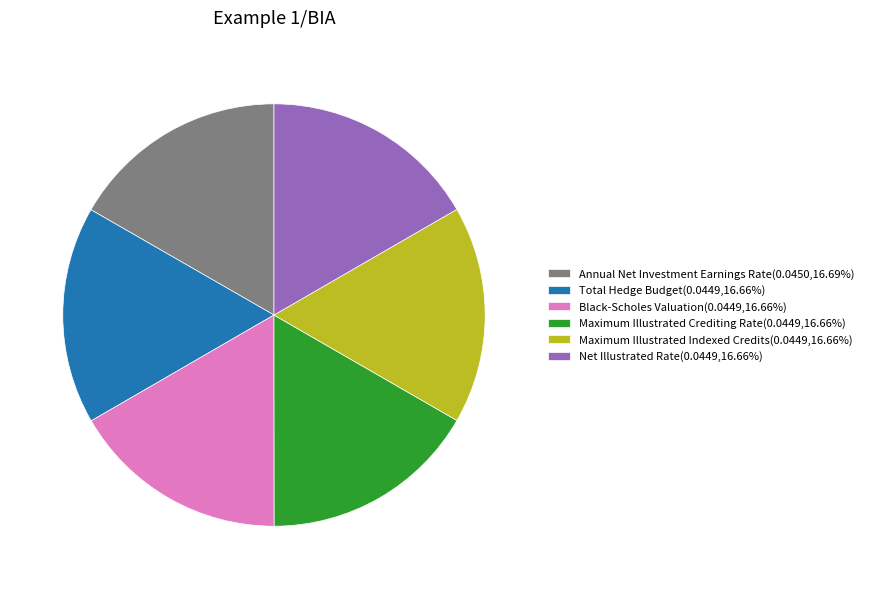

Is there any slice that represents more than half of the pie?

No